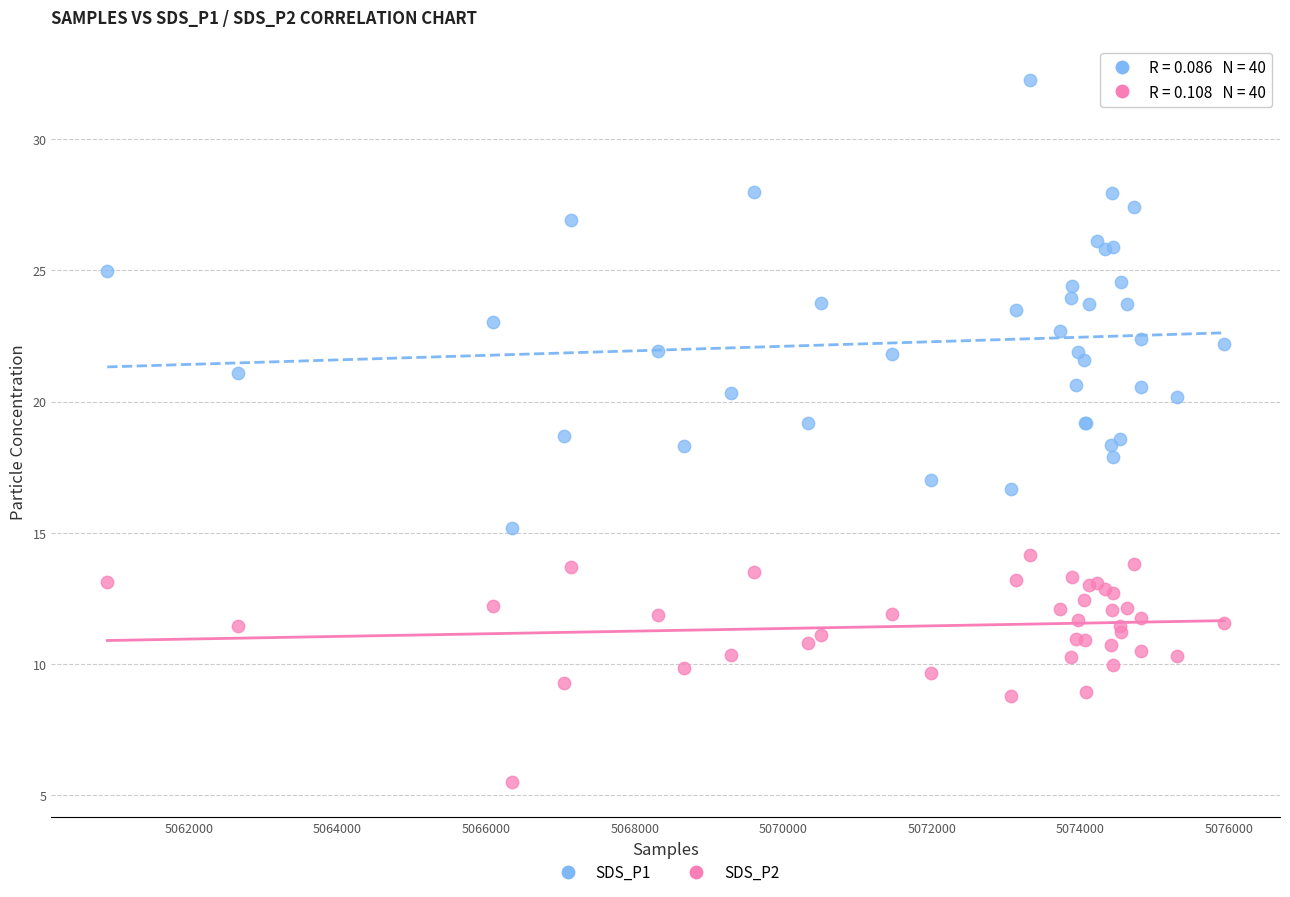

Which series contains the lowest Y value?

SDS_P2